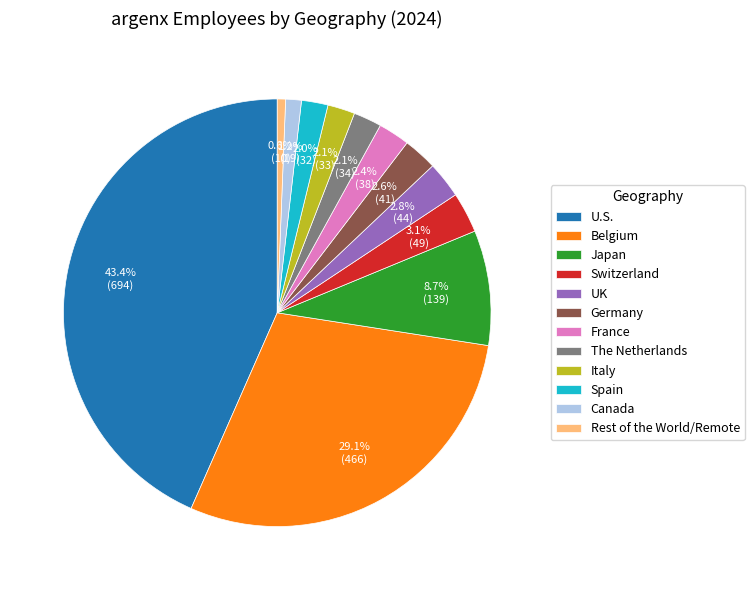

What portion of the pie excludes Spain?

98.0%